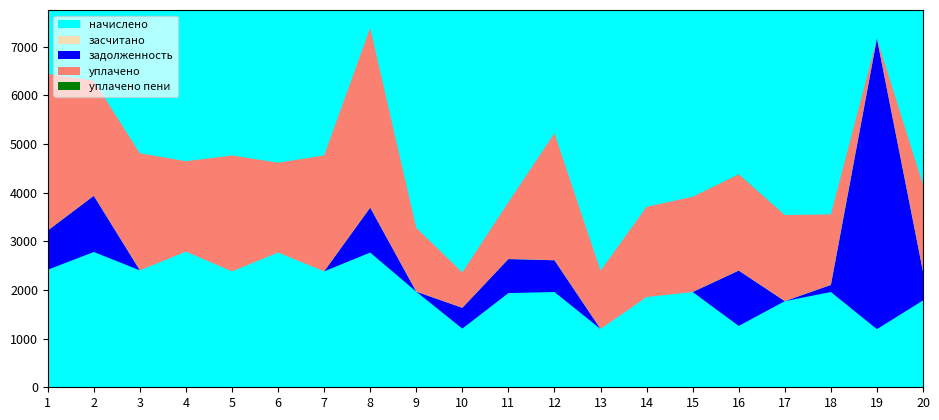

Reading left to right, transcribe all the data shown in this chart.

начислено: 1=2415.0	2=2780.0	3=2403.9	4=2787.4	5=2381.8	6=2768.9	7=2381.8	8=2768.9	9=1965.2	10=1205.6	11=1935.7	12=1957.8	13=1198.3	14=1854.6	15=1957.8	16=1261.0	17=1769.8	18=1957.8	19=1194.6	20=1784.5
засчитано: 1=0.0	2=0.0	3=0.0	4=0.0	5=0.0	6=0.0	7=0.0	8=0.0	9=0.0	10=0.0	11=0.0	12=0.0	13=0.0	14=0.0	15=0.0	16=0.0	17=0.0	18=0.0	19=0.0	20=0.0
задолженность: 1=805.0	2=1154.9	3=0.0	4=0.0	5=0.0	6=0.0	7=0.0	8=923.0	9=0.0	10=426.9	11=699.4	12=652.6	13=0.0	14=0.0	15=0.0	16=1136.8	17=0.0	18=145.1	19=5971.3	20=594.8
уплачено: 1=3220.0	2=2365.0	3=2403.9	4=1858.2	5=2381.8	6=1846.0	7=2381.8	8=3691.9	9=1310.1	10=729.0	11=1167.6	12=2610.4	13=1198.3	14=1854.6	15=1957.8	16=1977.5	17=1769.8	18=1450.3	19=0.0	20=1784.5
уплачено пени: 1=0.0	2=0.0	3=0.0	4=0.0	5=0.0	6=0.0	7=0.0	8=0.0	9=0.0	10=0.0	11=0.0	12=0.0	13=0.0	14=0.0	15=0.0	16=2.5	17=0.0	18=0.0	19=0.0	20=0.0